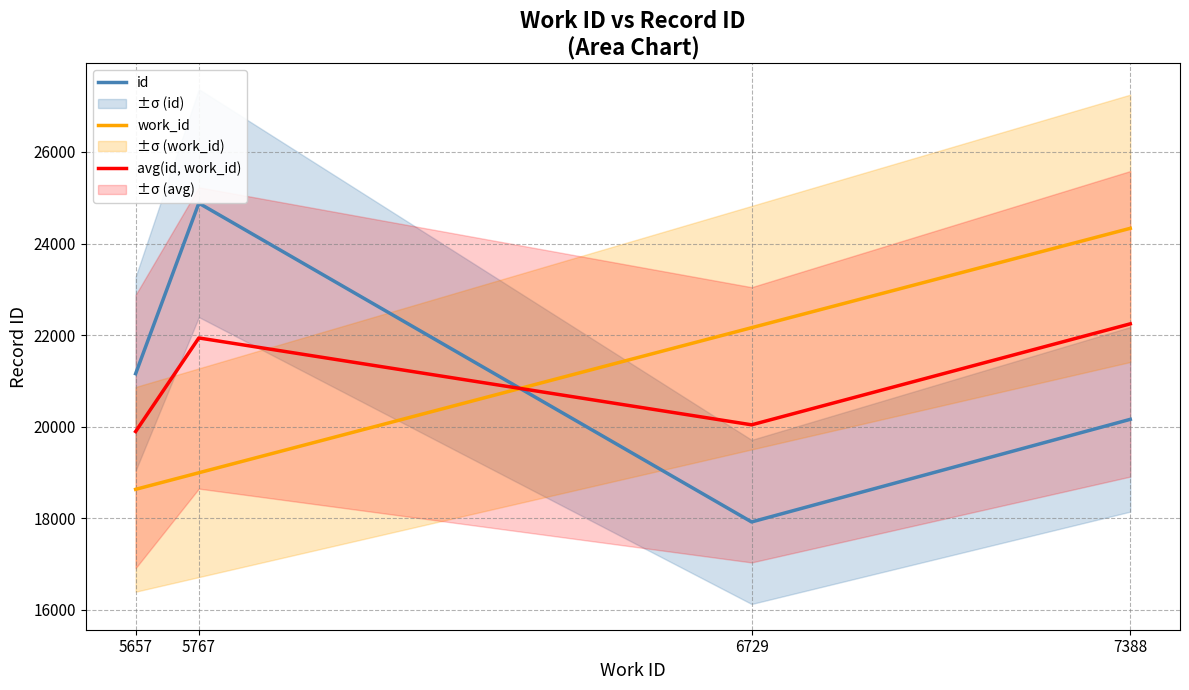

At which label is id closest to 21400?

5657